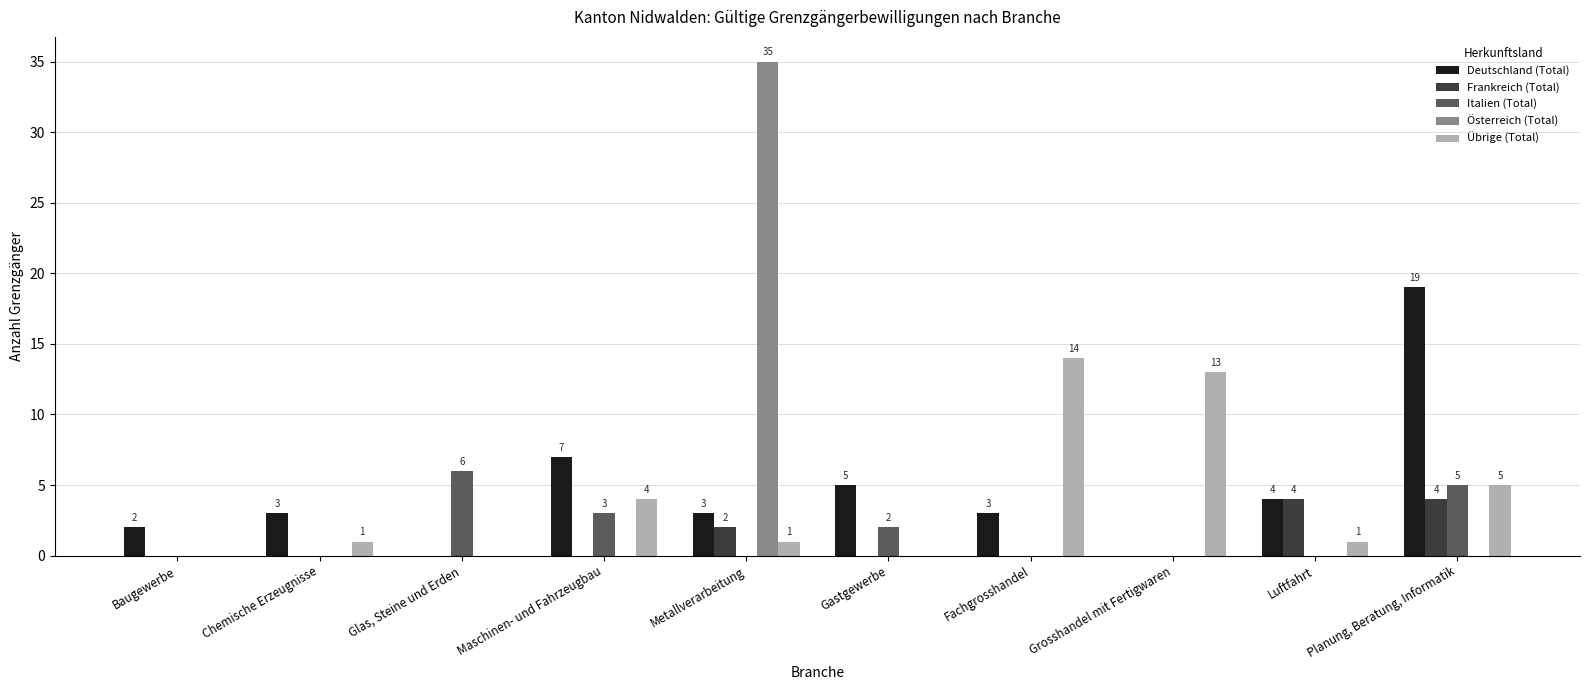

What is the sum of all Italien (Total) values?

16